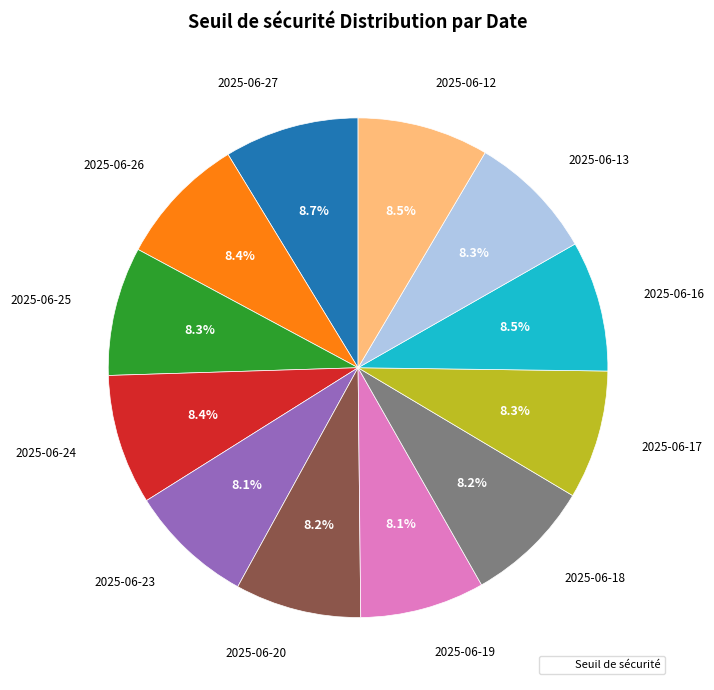

How many segments does this pie chart have?

12